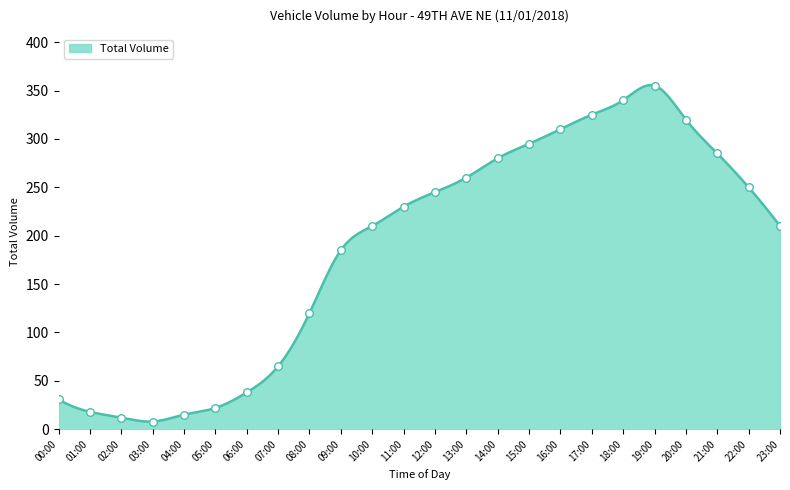

Approximately how many times larger is the value at 09:00 compared to 19:00?

0.5